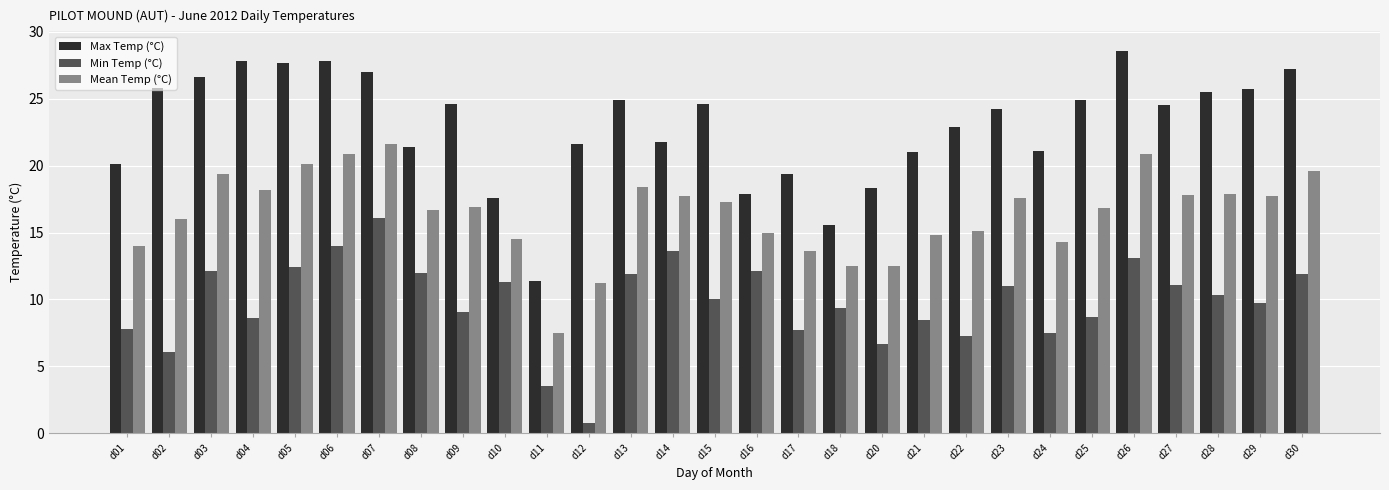

What value does the Max Temp (°C) series have at d27?

24.5